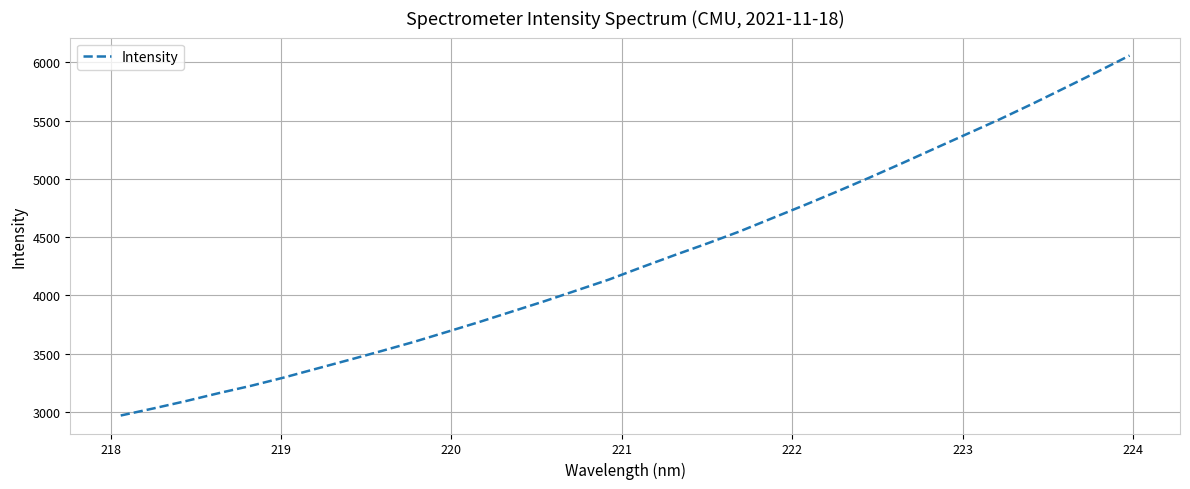

What is the greatest value displayed?

6058.2